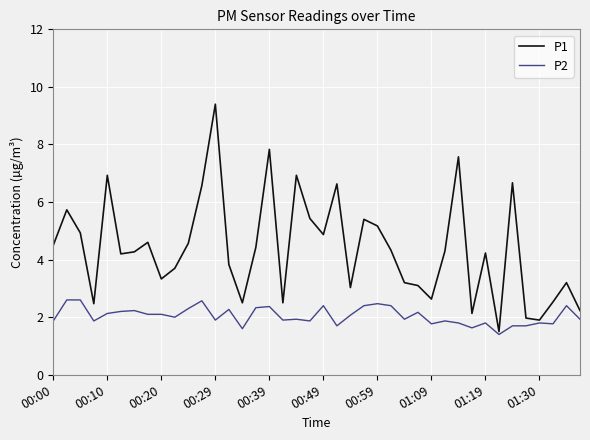

What are all the series names shown in the legend?

P1, P2